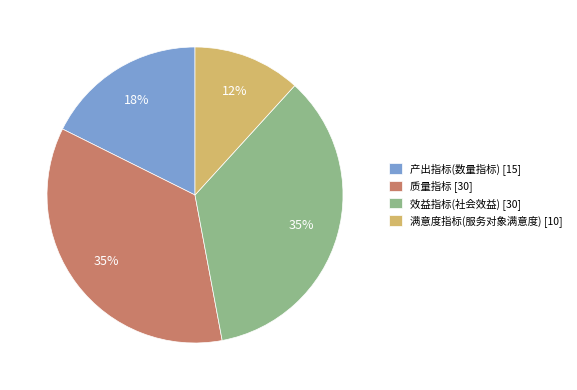

Is the sum of 质量指标 [30] and 满意度指标(服务对象满意度) [10] greater than half?

No